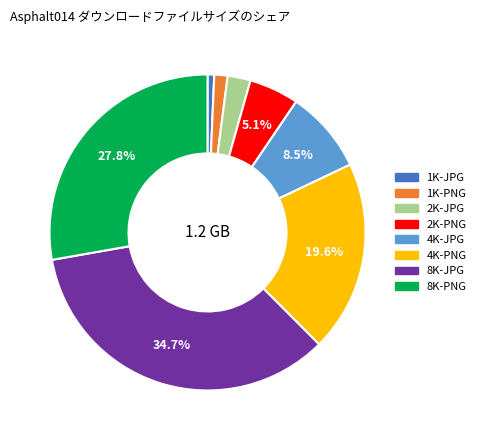

How much of the chart is everything except 2K-PNG?

94.9%